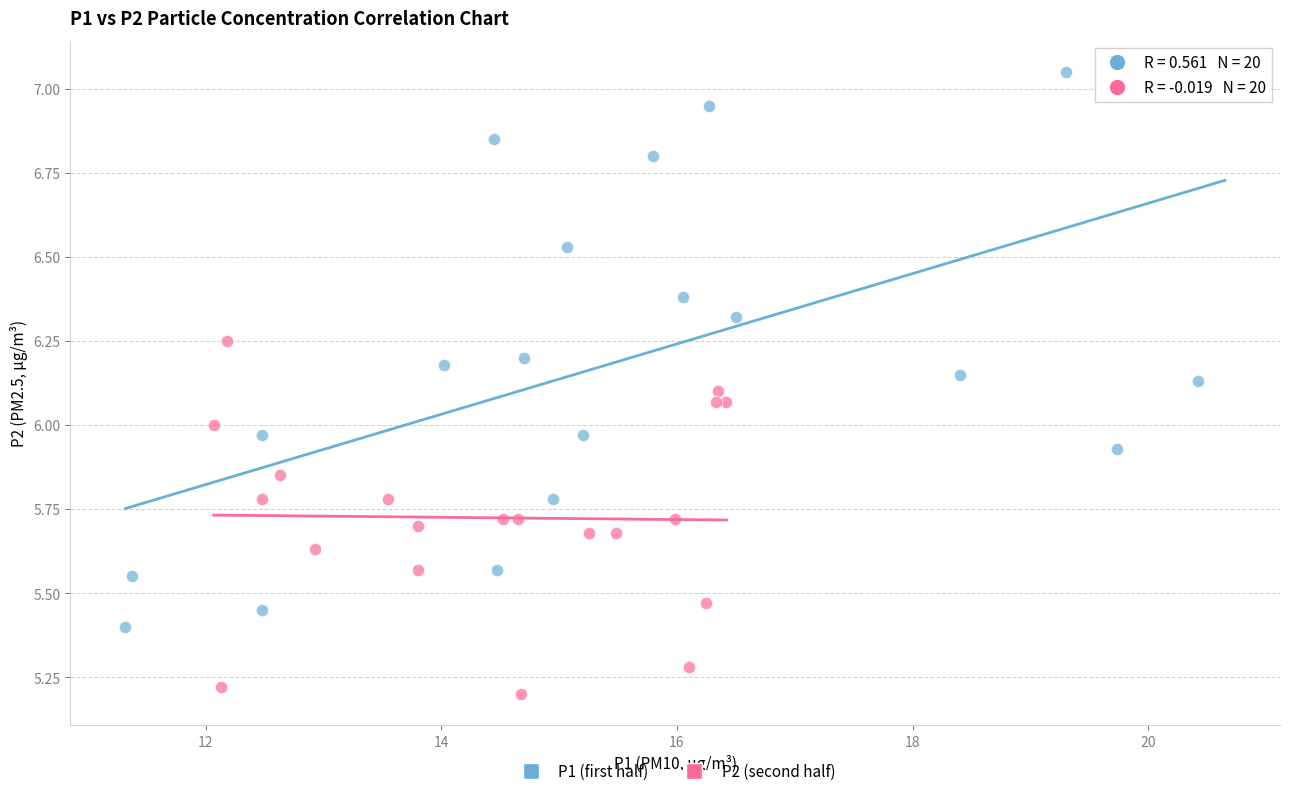

Which series reaches the minimum Y coordinate?

P2 (second half)